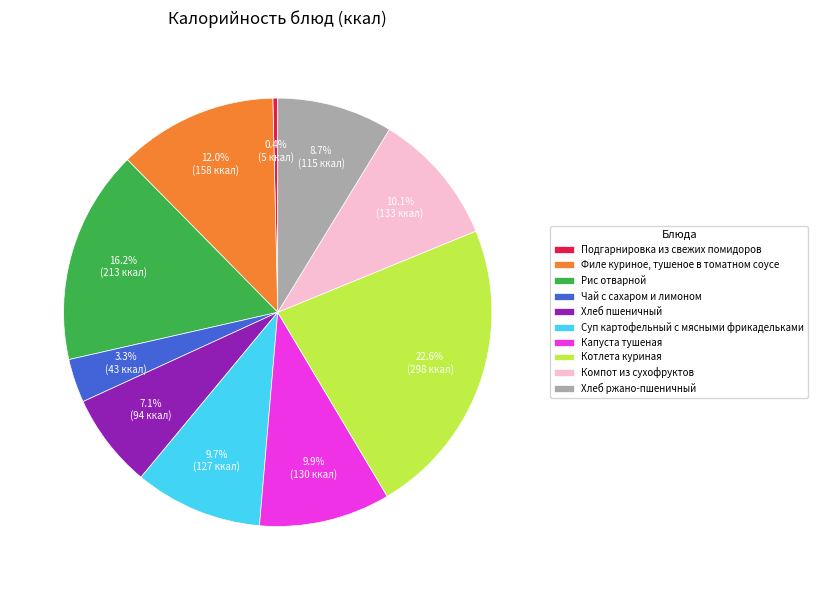

The Котлета куриная slice represents 23% of the pie. True or false?

True